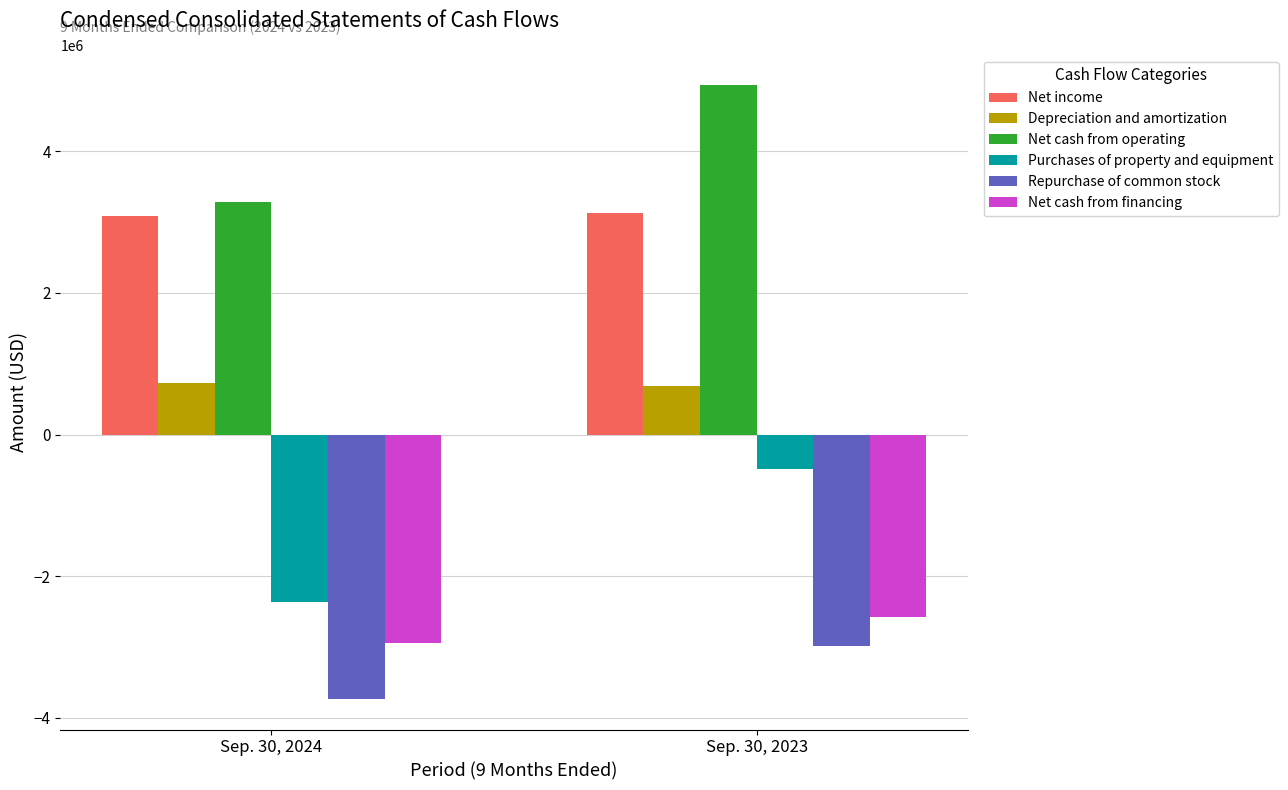

True or false: Net income has a value of 3082000 at Sep. 30, 2024.

True